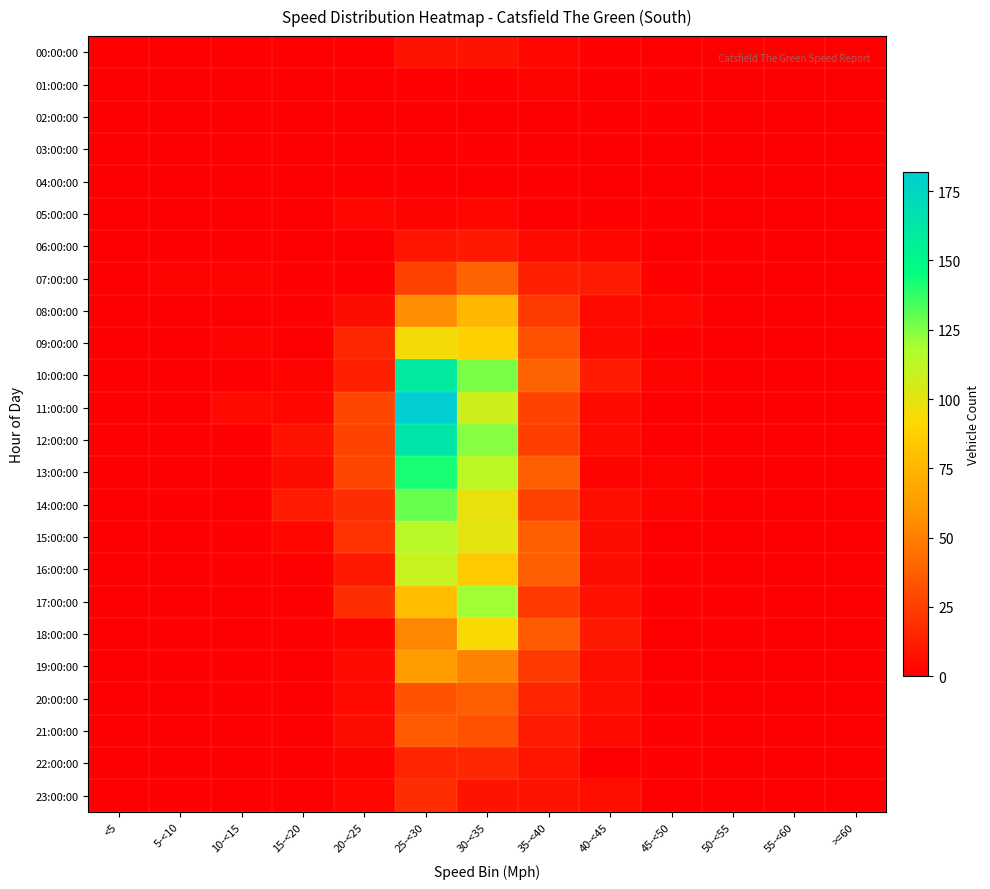

At which category does the chart reach its peak across all series?

25-<30